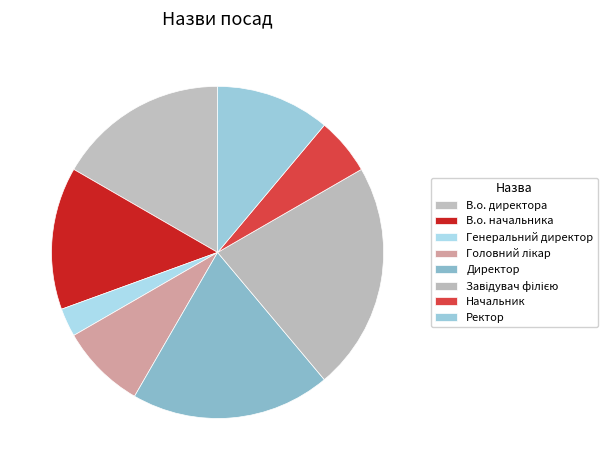

Do Ректор and Генеральний директор together represent more than half of the pie?

No